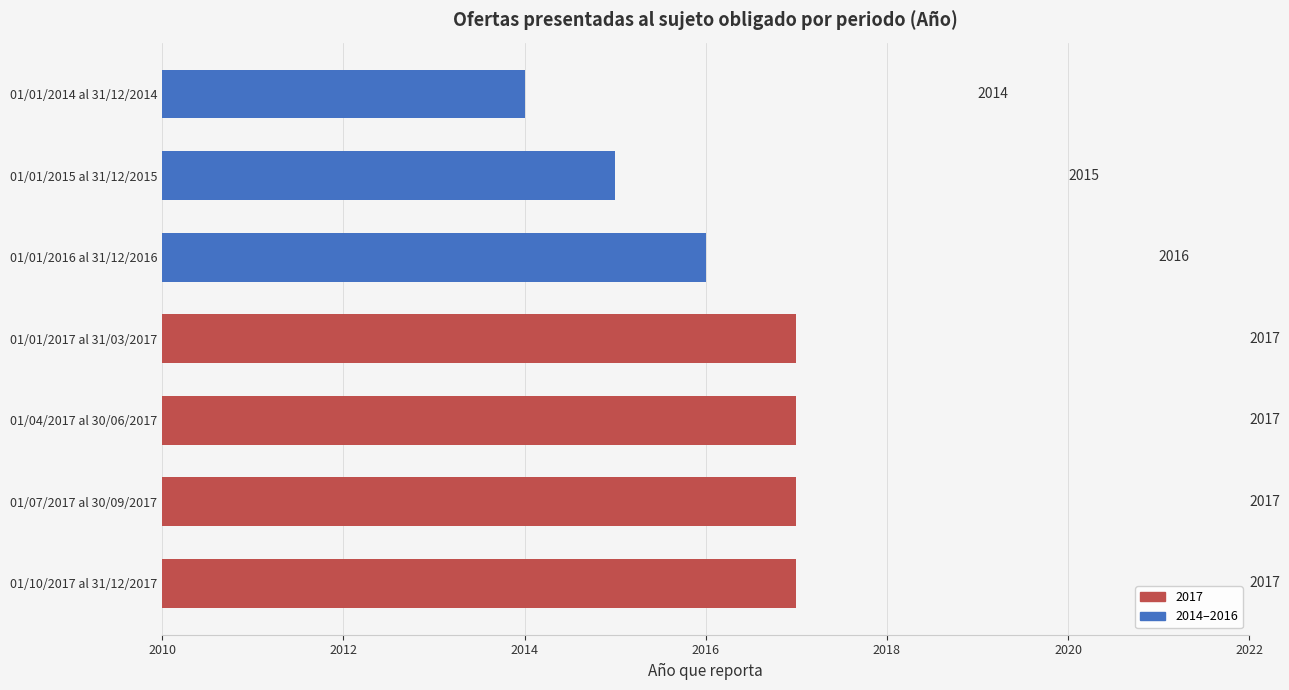

Reading top to bottom, what are all the values shown in this chart?

01/01/2014 al 31/12/2014=2014	01/01/2015 al 31/12/2015=2015	01/01/2016 al 31/12/2016=2016	01/01/2017 al 31/03/2017=2017	01/04/2017 al 30/06/2017=2017	01/07/2017 al 30/09/2017=2017	01/10/2017 al 31/12/2017=2017